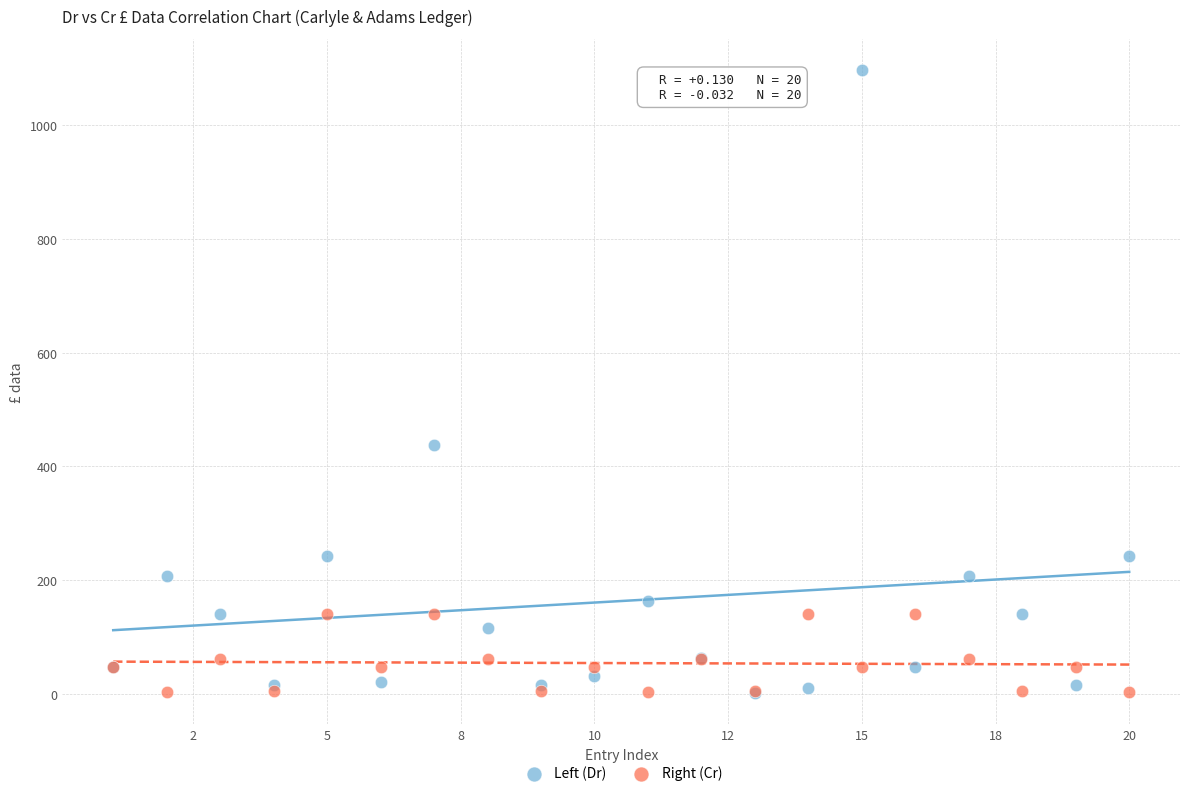

Across all series, what Y value is closest to 549?

437